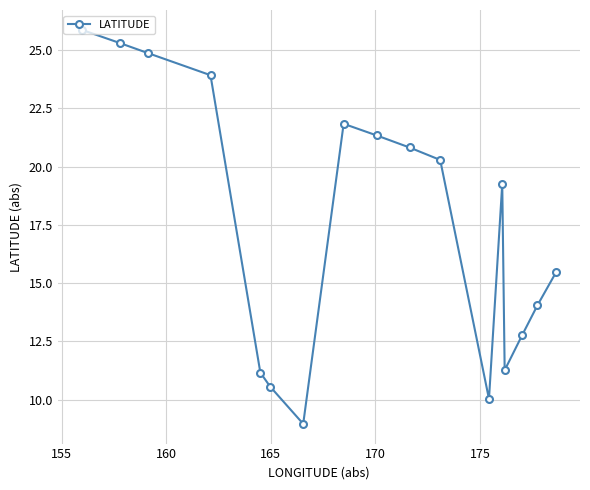

How many interior local valleys (lower than both neighbors) does the data have?

3